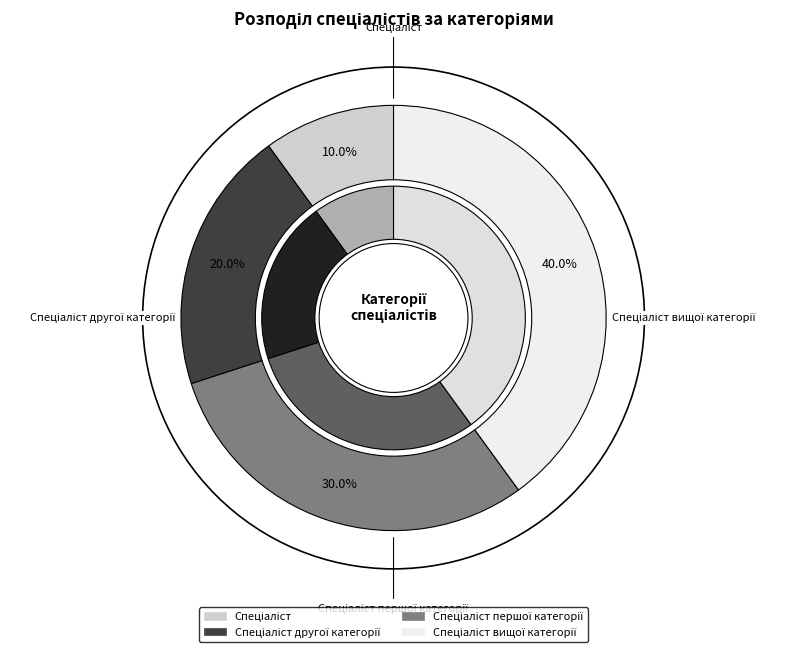

True or false: Спеціаліст першої категорії accounts for 30% of the total.

True